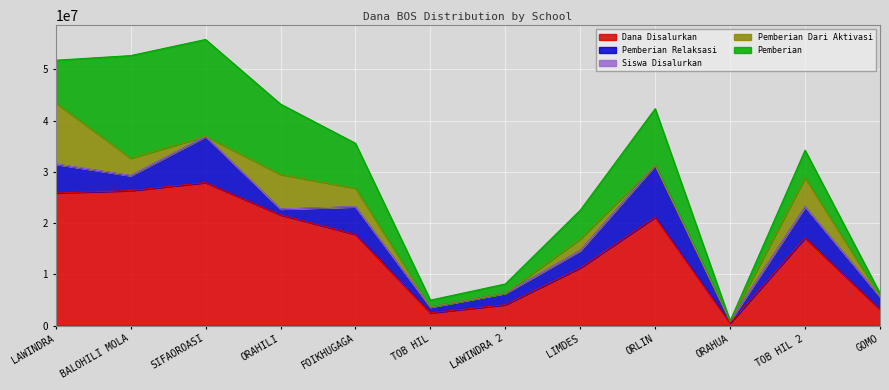

How many lines are shown in the chart?

5